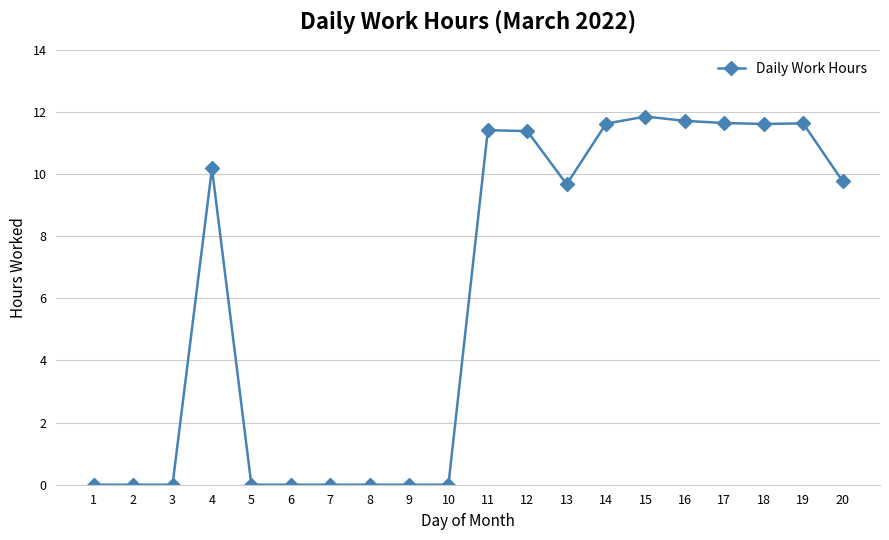

How many data points are less than 9?

9